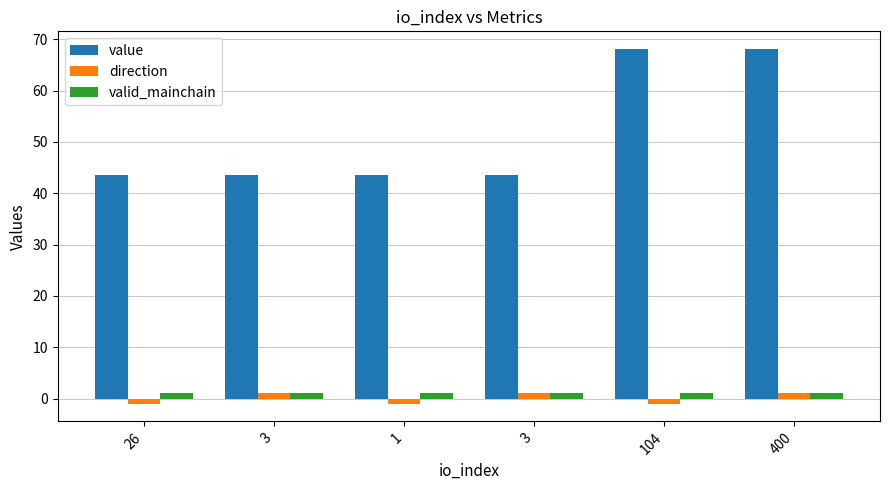

How many bars are there in each group?

3